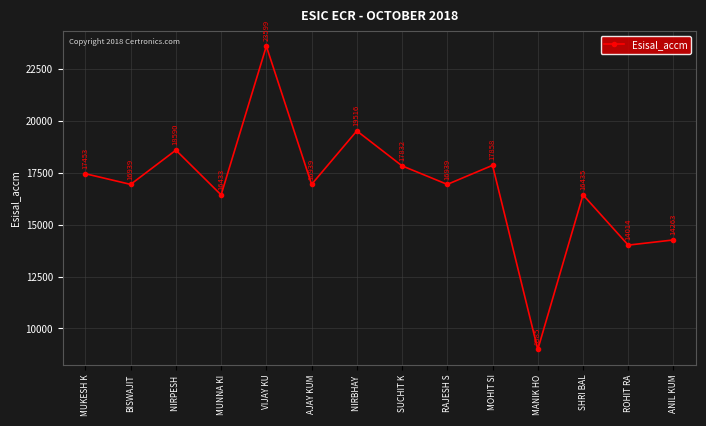

Where does the data first go above 16939?

MUKESH K